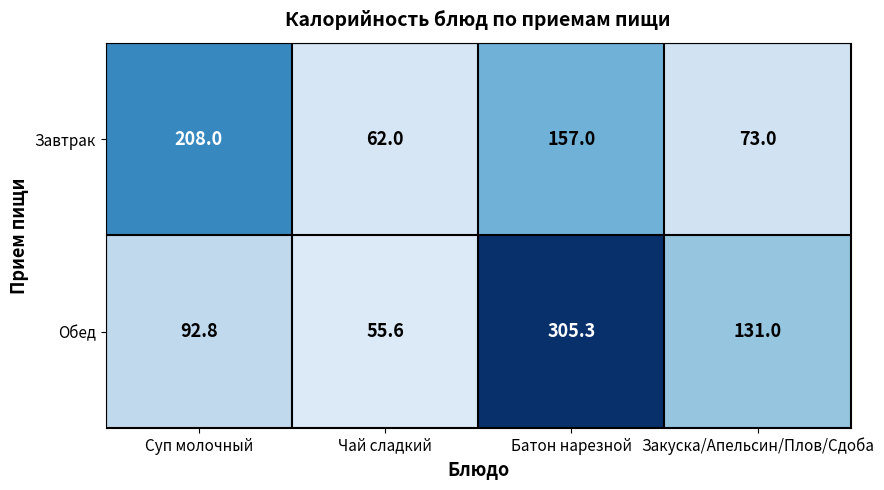

Reading left to right, extract all data points from this chart.

Завтрак: 208.0	62.0	157.0	73.0
Обед: 92.8	55.6	305.3	131.0